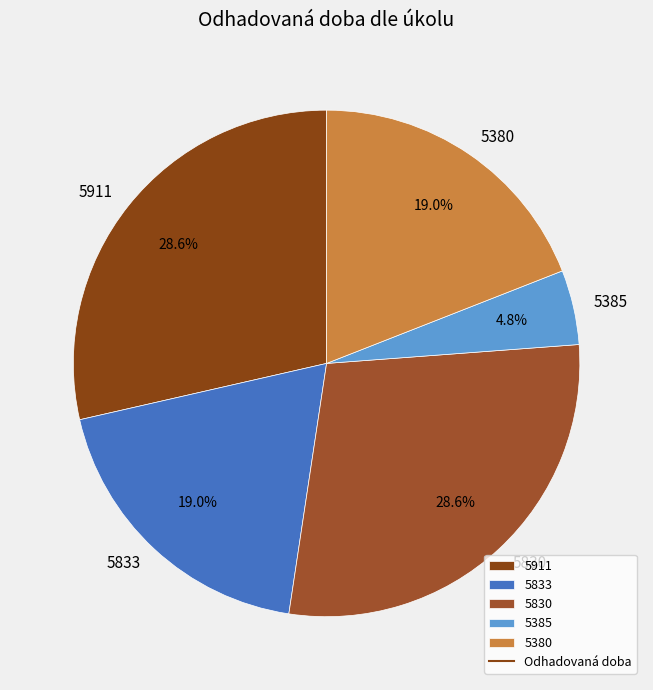

How many slices are in this pie chart?

5